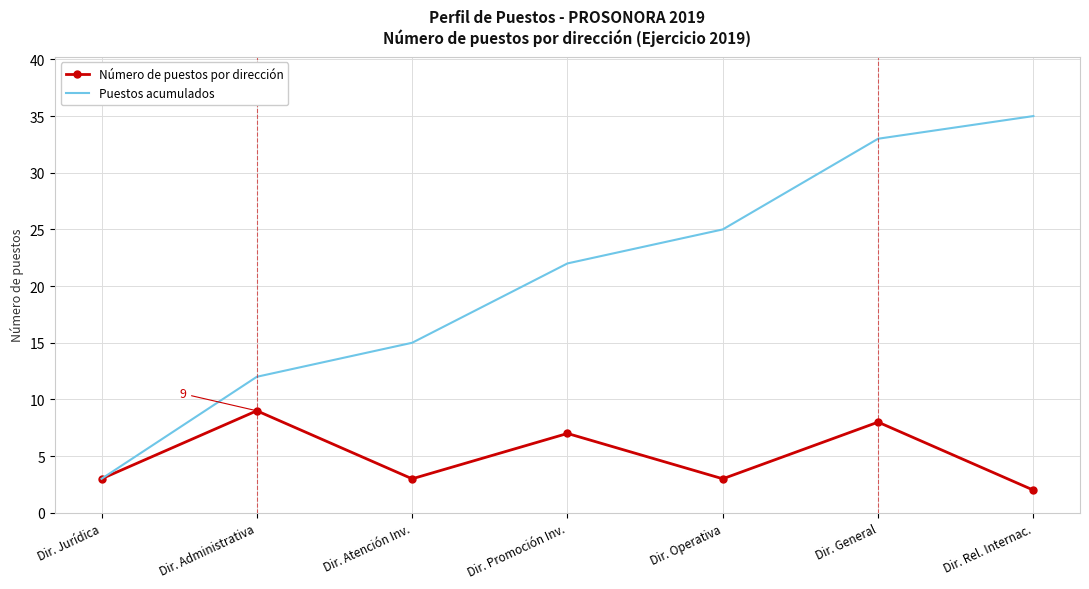

What is the spread (max minus min) of values at Dir. Promoción Inv.?

15